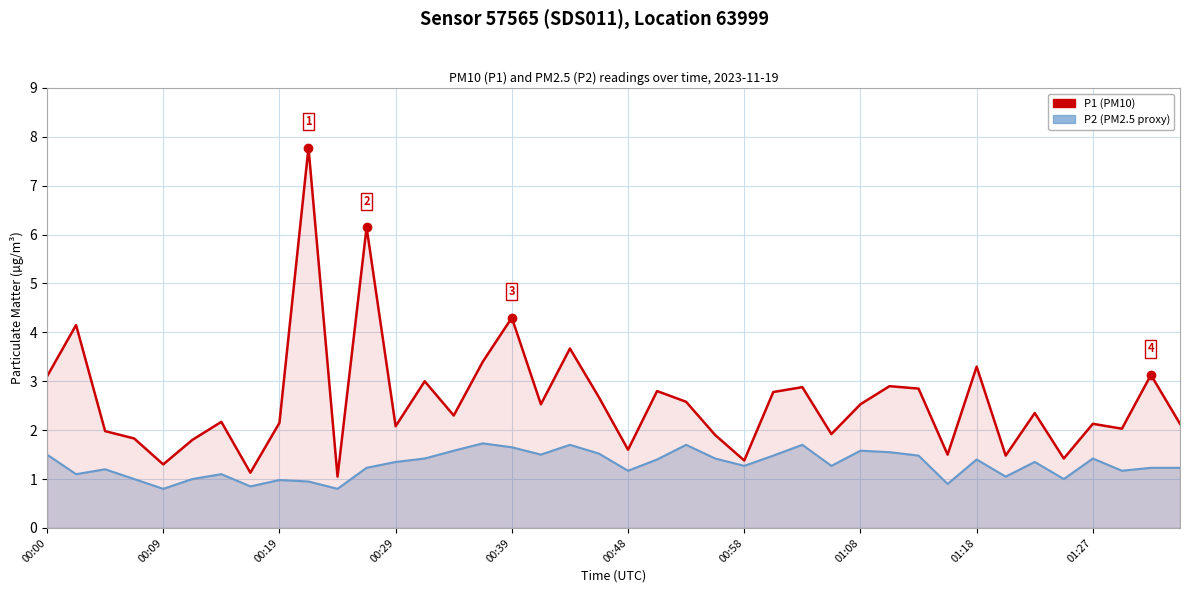

What is the total value across all series at 21?

4.2